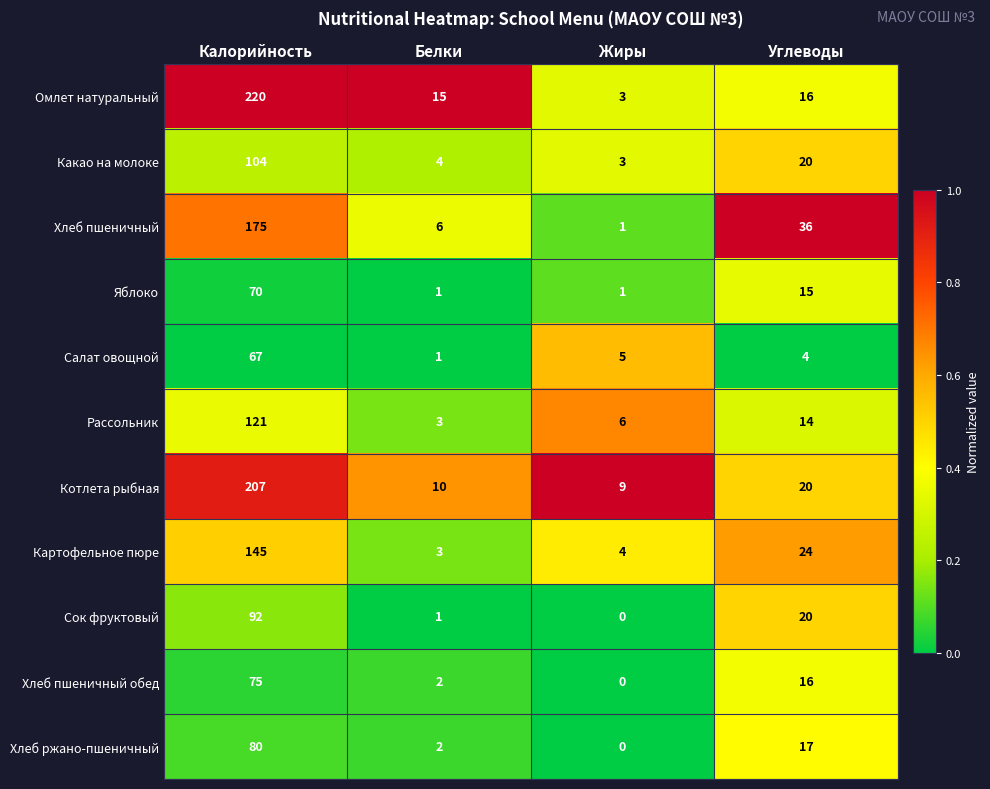

The value of Картофельное пюре at Жиры is 4. True or false?

True